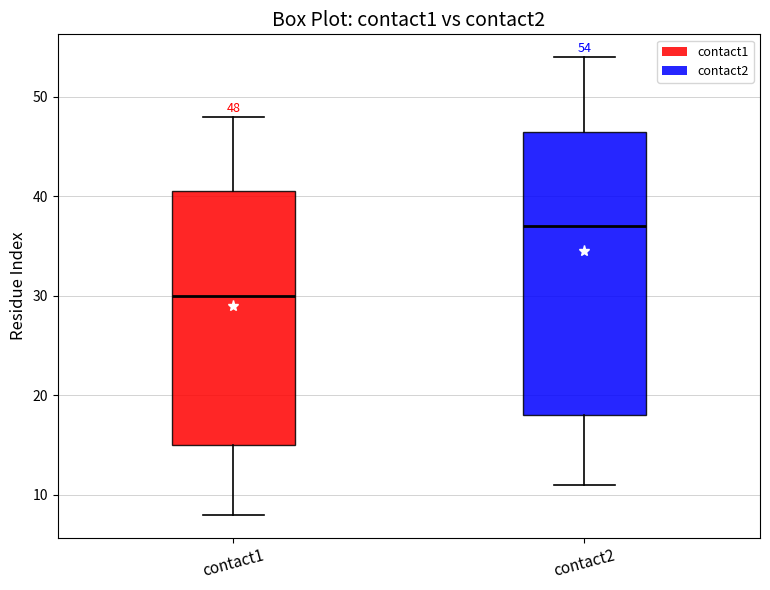

Which box's median line is the lowest?

contact1